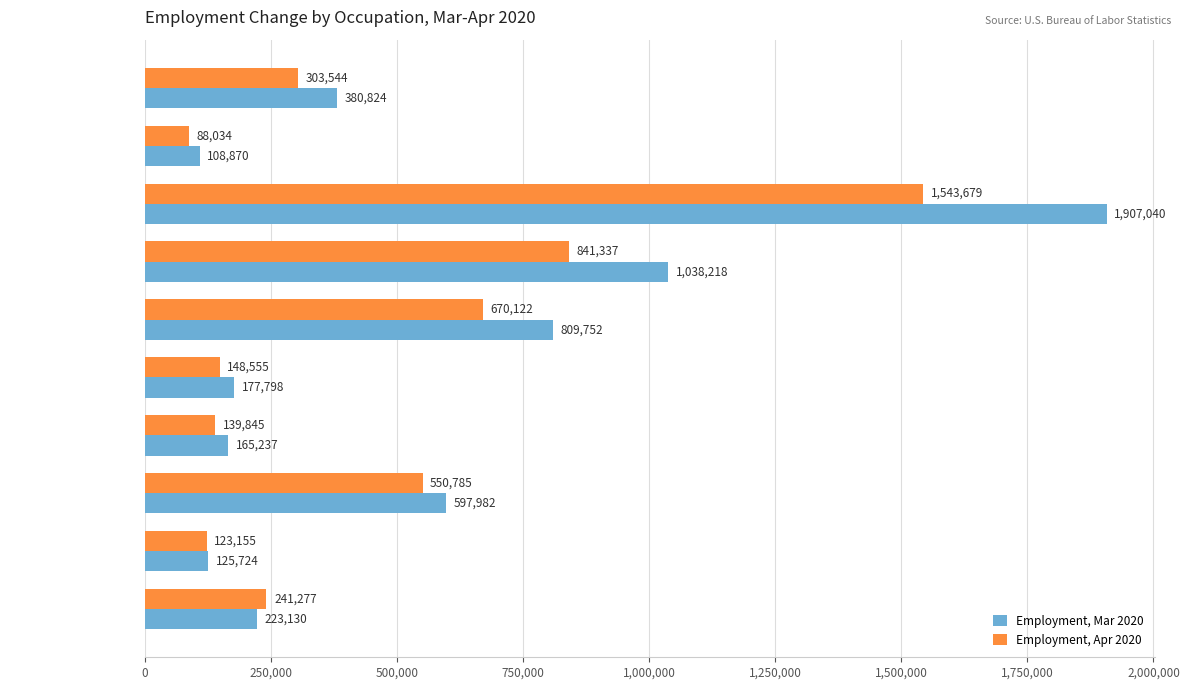

What is the difference between the maximum and minimum values in the Employment, Apr 2020 series?

1455645